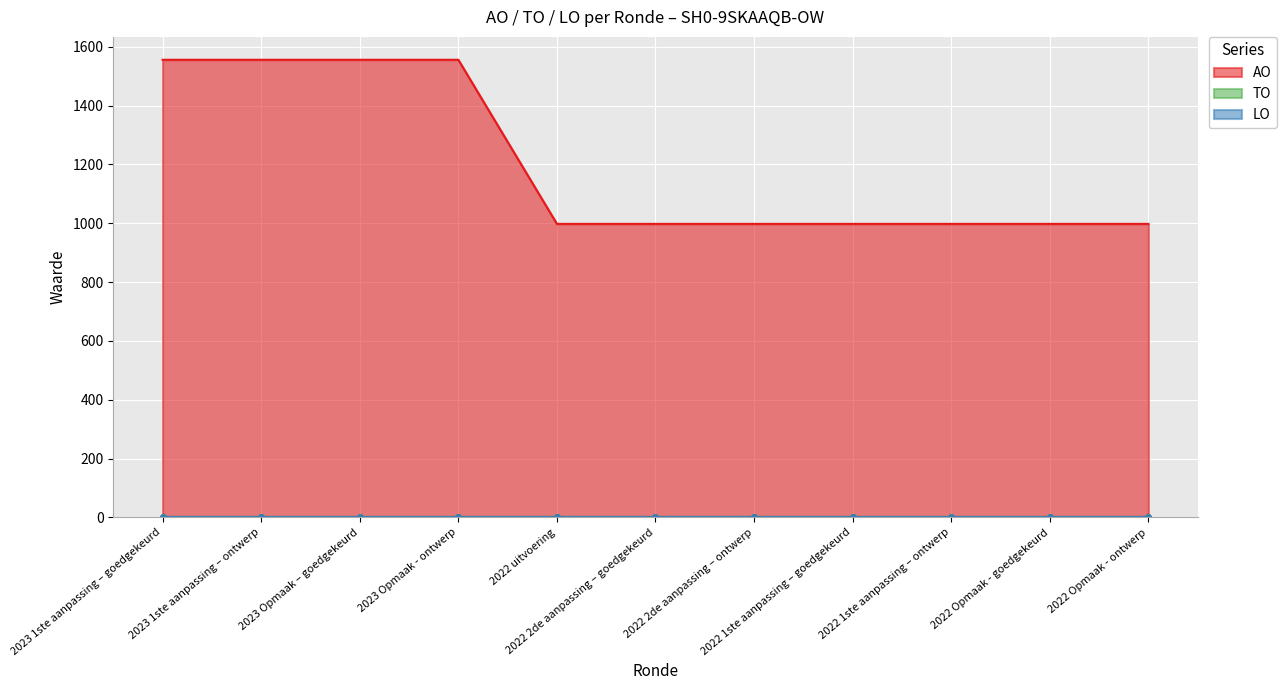

List the series in order of their peak value, highest first.

AO, TO, LO